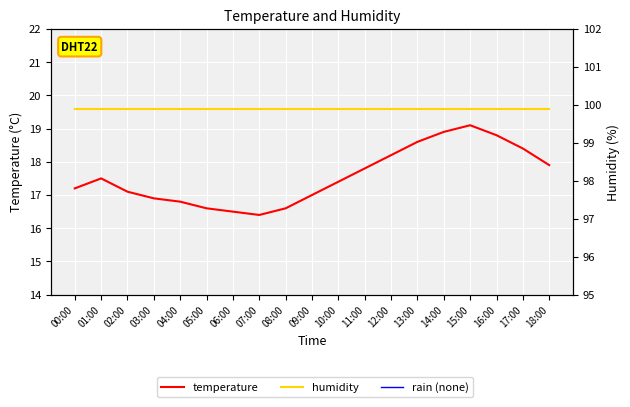

Is it true that temperature equals 11.9 at 17:00?

False